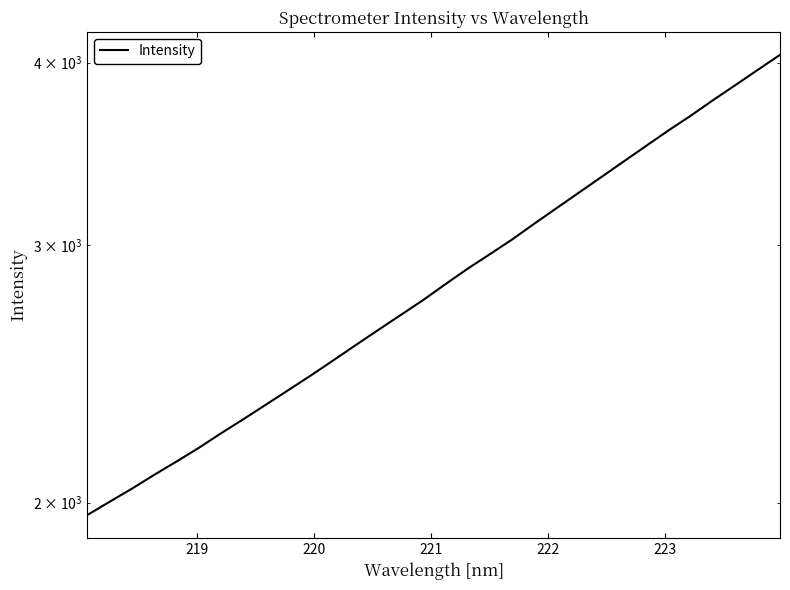

What is the difference between the maximum and second lowest values?

2046.2